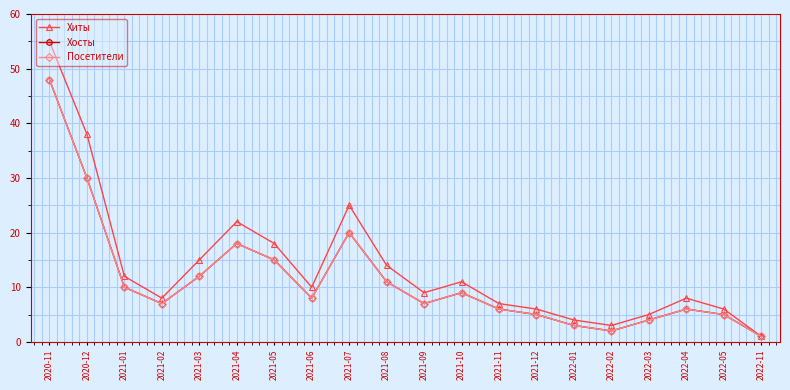

What is the label of the 11th point from the right?

2021-08